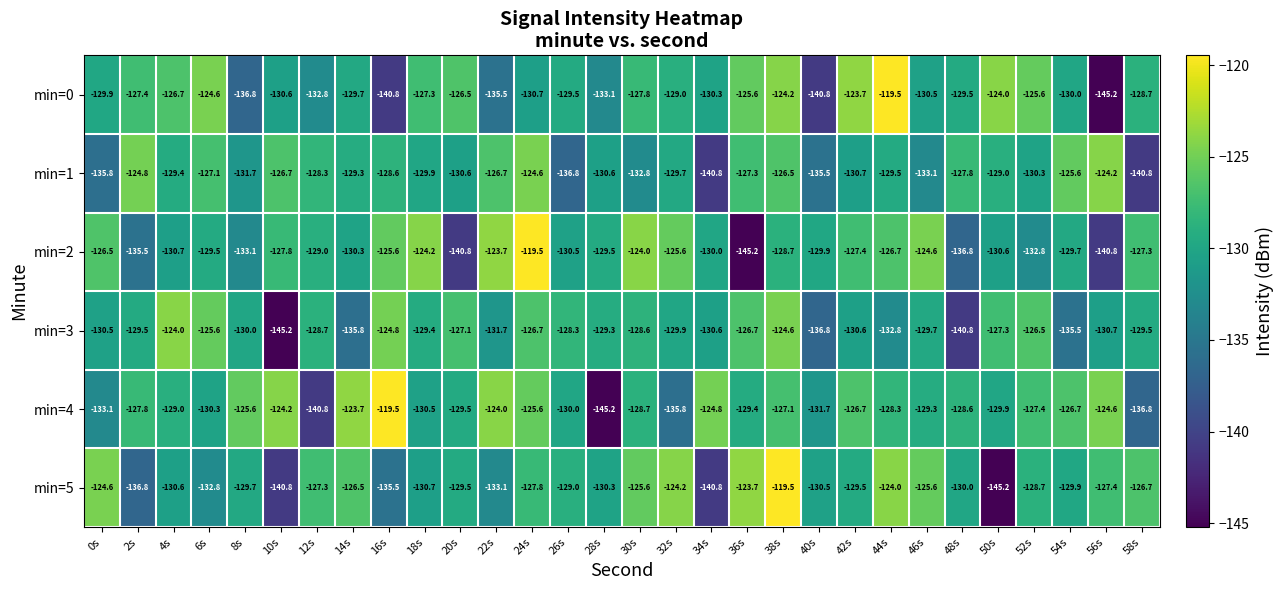

True or false: min=2 has a value of -126.5 at 0s.

True